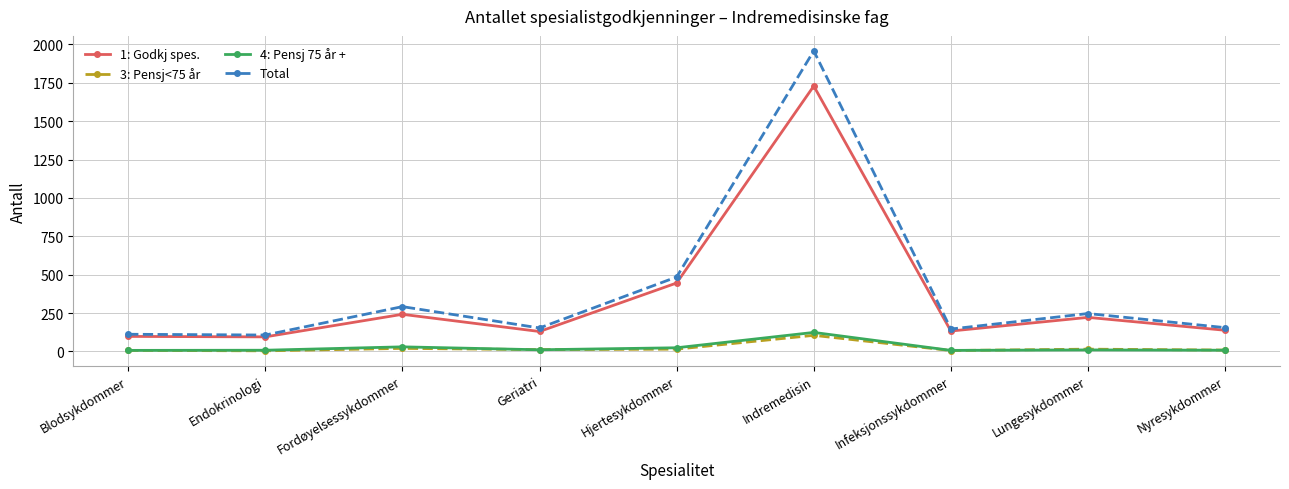

True or false: 1: Godkj spes. and 4: Pensj 75 år + cross at least once.

False